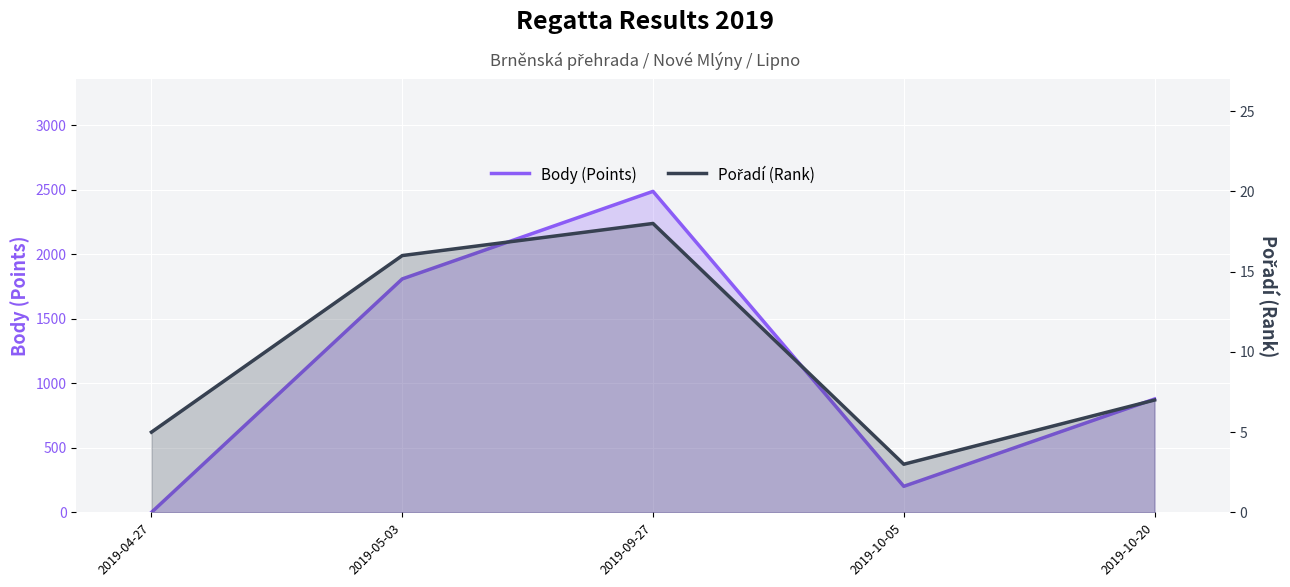

The value of Pořadí (Rank) at 2019-10-20 is 9. True or false?

False